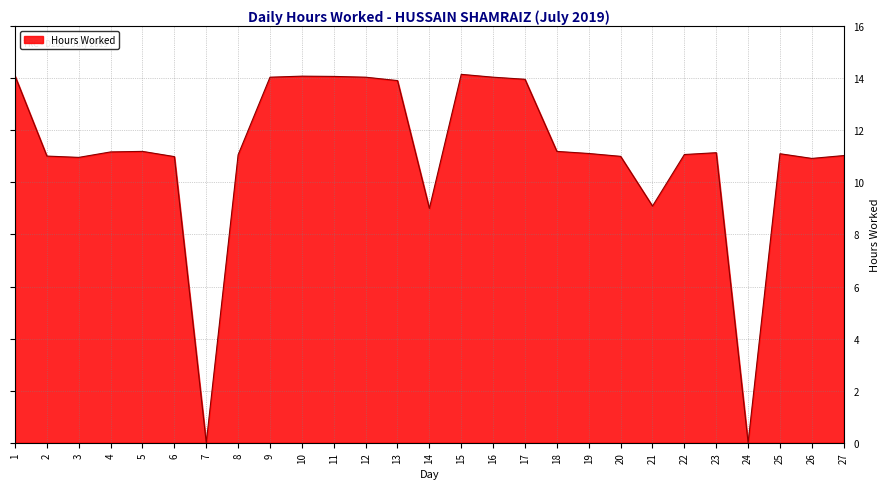

How many distinct data groups are displayed?

1